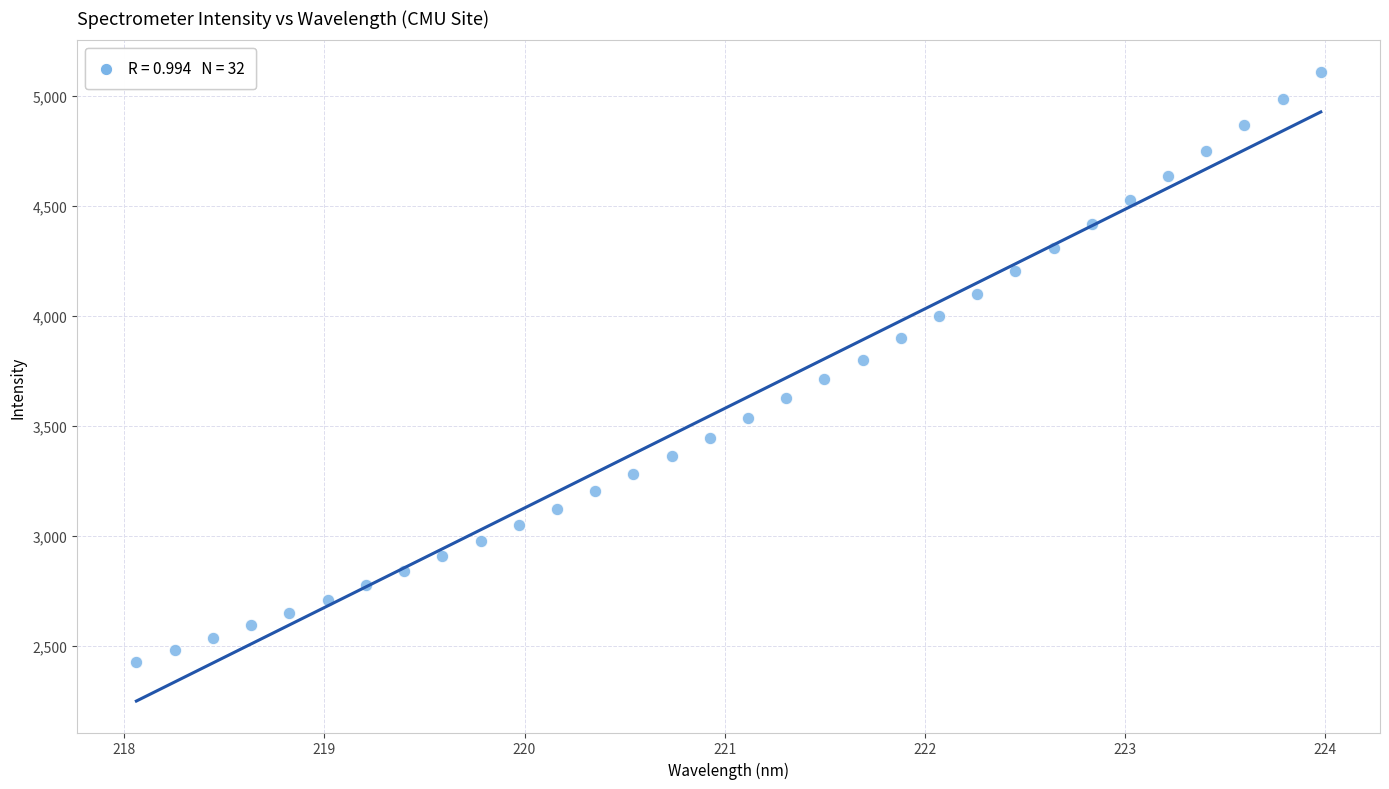

What is the range of Y values (max minus min)?

2680.8